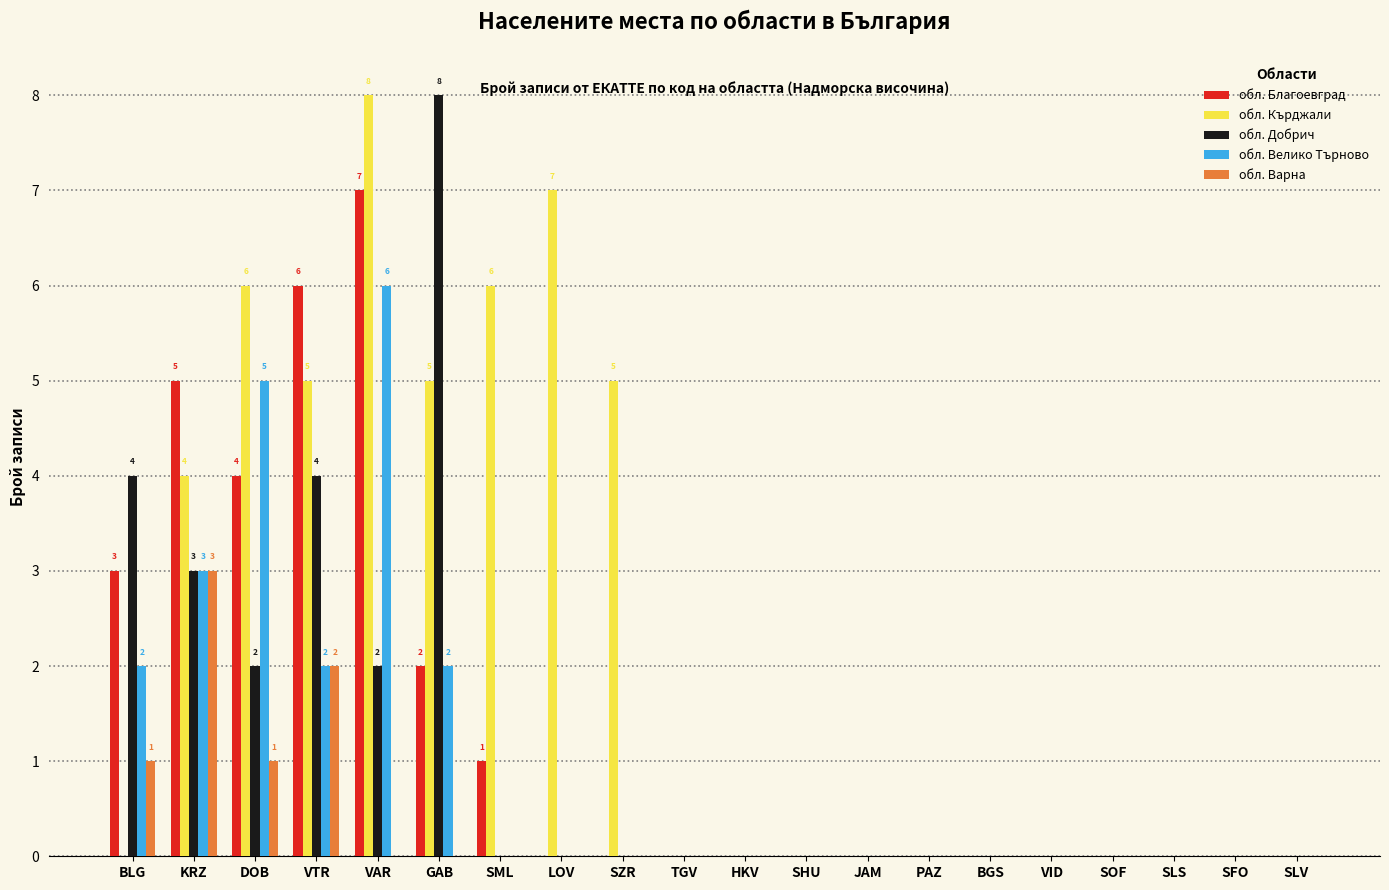

Reading left to right, extract all data points from this chart.

обл. Благоевград: BLG=3	KRZ=5	DOB=4	VTR=6	VAR=7	GAB=2	SML=1	LOV=0	SZR=0	TGV=0	HKV=0	SHU=0	JAM=0	PAZ=0	BGS=0	VID=0	SOF=0	SLS=0	SFO=0	SLV=0
обл. Кърджали: BLG=0	KRZ=4	DOB=6	VTR=5	VAR=8	GAB=5	SML=6	LOV=7	SZR=5	TGV=0	HKV=0	SHU=0	JAM=0	PAZ=0	BGS=0	VID=0	SOF=0	SLS=0	SFO=0	SLV=0
обл. Добрич: BLG=4	KRZ=3	DOB=2	VTR=4	VAR=2	GAB=8	SML=0	LOV=0	SZR=0	TGV=0	HKV=0	SHU=0	JAM=0	PAZ=0	BGS=0	VID=0	SOF=0	SLS=0	SFO=0	SLV=0
обл. Велико Търново: BLG=2	KRZ=3	DOB=5	VTR=2	VAR=6	GAB=2	SML=0	LOV=0	SZR=0	TGV=0	HKV=0	SHU=0	JAM=0	PAZ=0	BGS=0	VID=0	SOF=0	SLS=0	SFO=0	SLV=0
обл. Варна: BLG=1	KRZ=3	DOB=1	VTR=2	VAR=0	GAB=0	SML=0	LOV=0	SZR=0	TGV=0	HKV=0	SHU=0	JAM=0	PAZ=0	BGS=0	VID=0	SOF=0	SLS=0	SFO=0	SLV=0